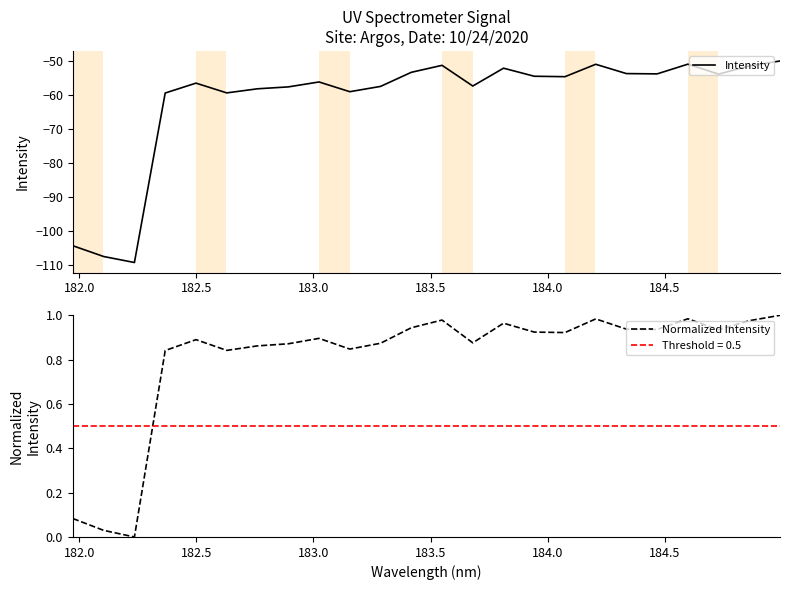

What is the highest value of the Intensity series?

-49.9